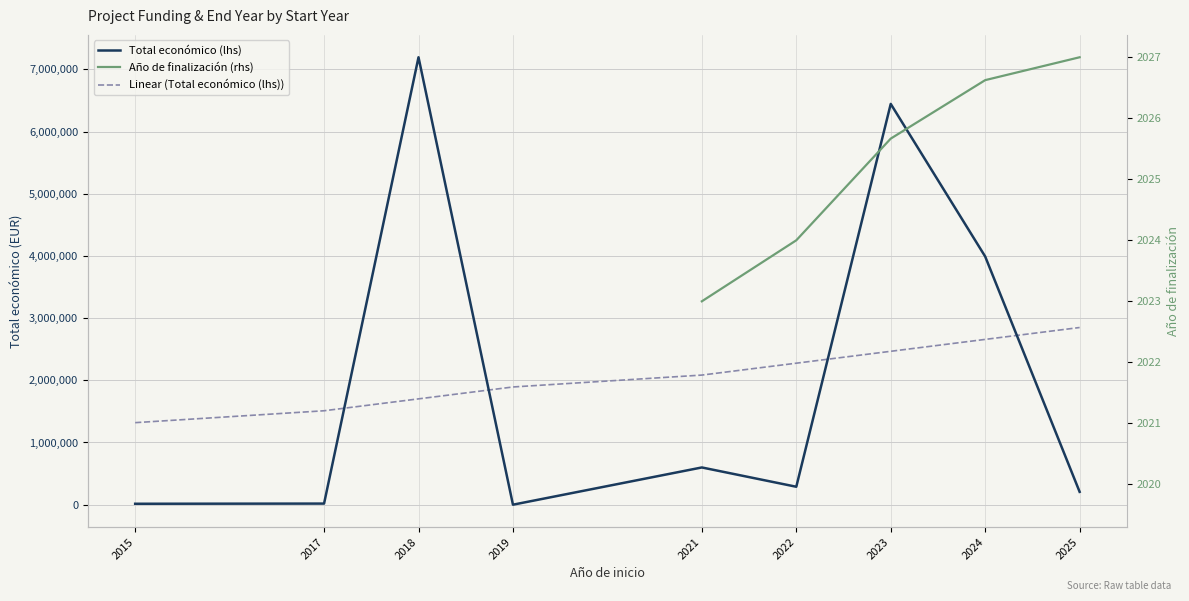

How many Año de finalización (rhs) values are between 2019 and 2025?

3